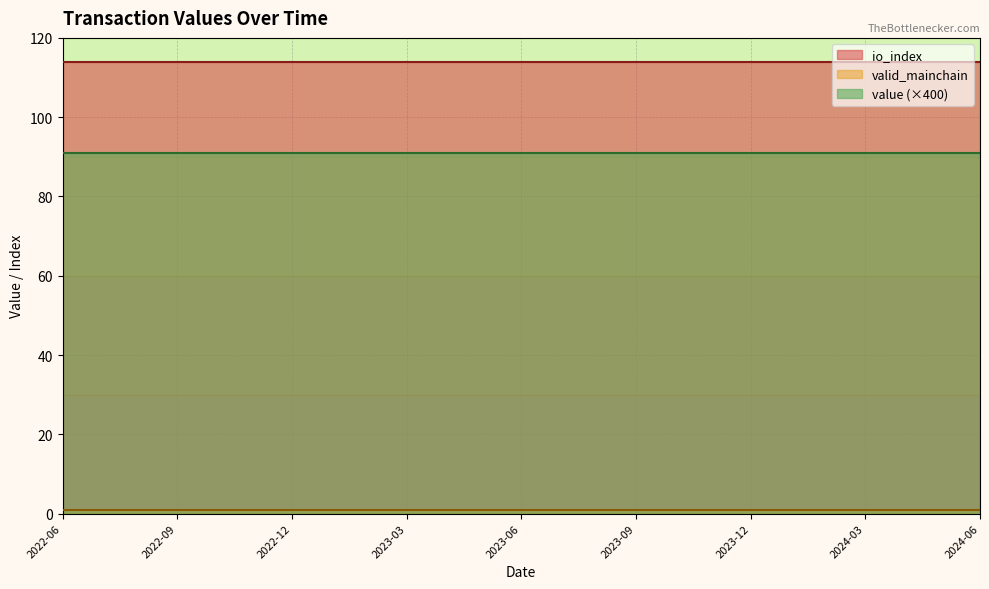

Which series has the largest total across all categories?

io_index